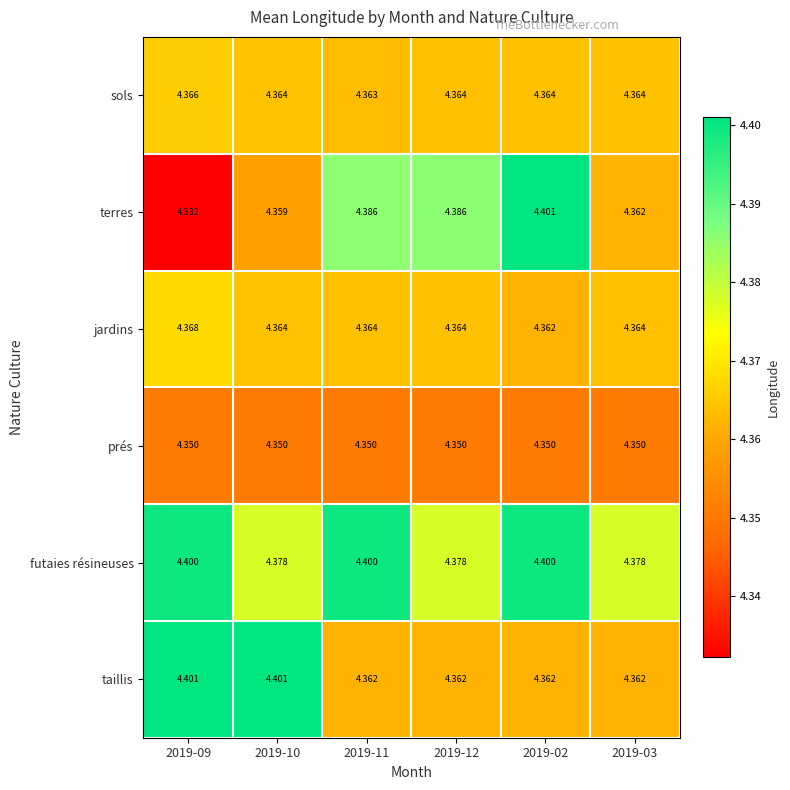

Between 2019-11 and 2019-12, which series saw the biggest shift?

futaies résineuses